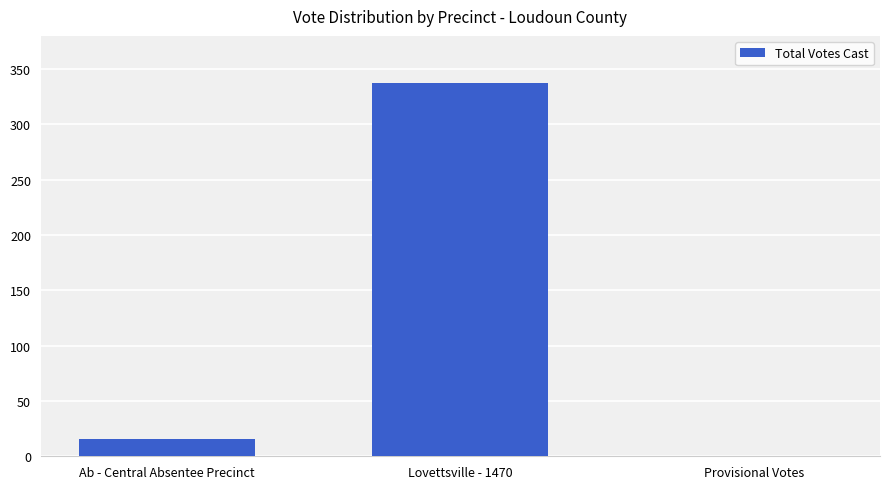

Reading left to right, list all the values displayed in this chart.

Ab - Central Absentee Precinct=16	Lovettsville - 1470=337	Provisional Votes=0